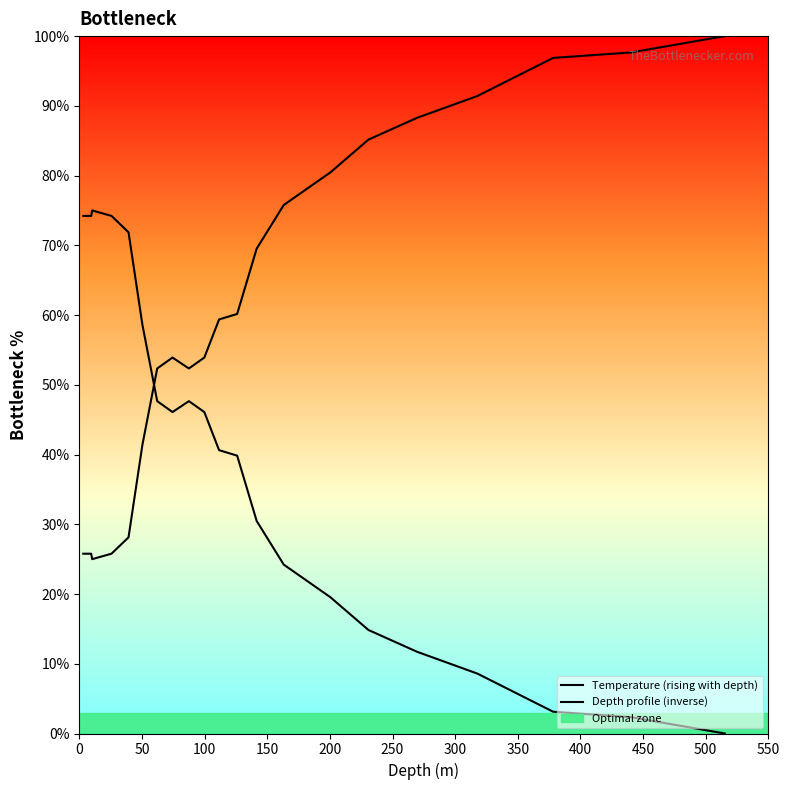

Which has a higher value, 50 or 300?

50